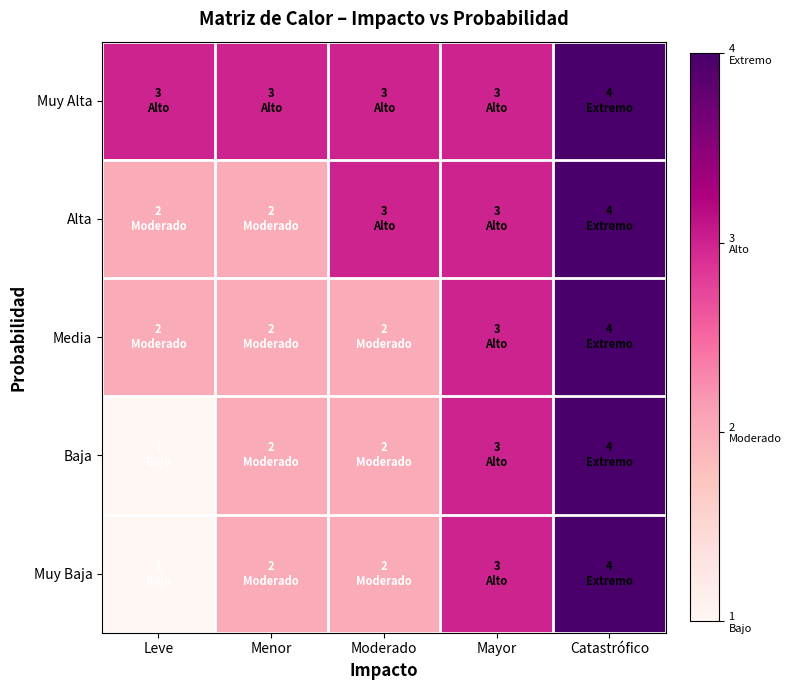

What is the total value across all series at Catastrófico?

20